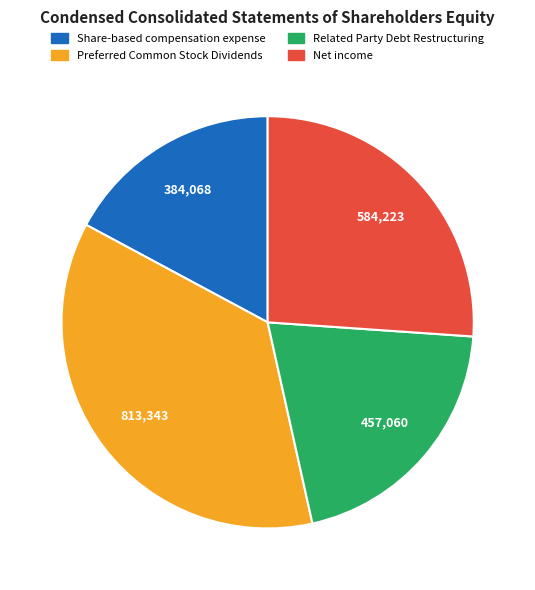

Rank the categories by value from highest to lowest.

Preferred Common Stock Dividends, Net income, Related Party Debt Restructuring, Share-based compensation expense